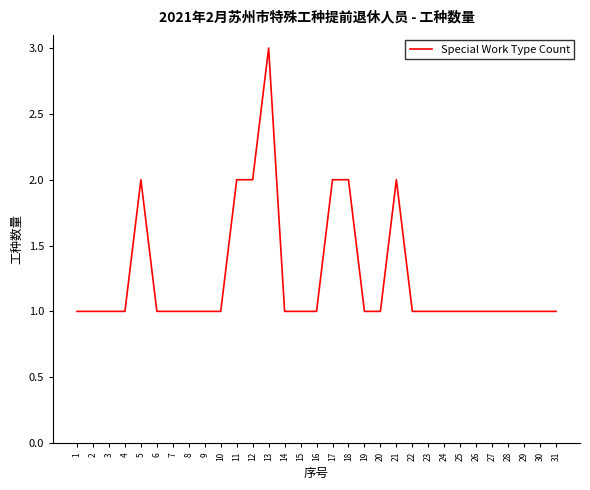

Reading right to left, what are all the values shown in this chart?

1	1	1	1	1	1	1	1	1	1	2	1	1	2	2	1	1	1	3	2	2	1	1	1	1	1	2	1	1	1	1